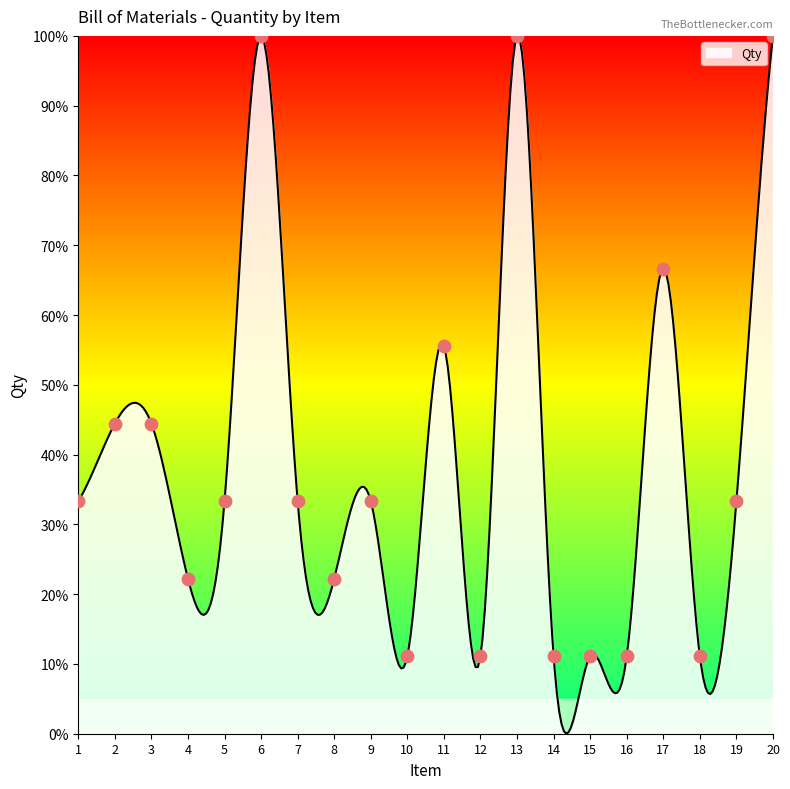

Approximately how many times larger is the value at 9 compared to 4?

1.5